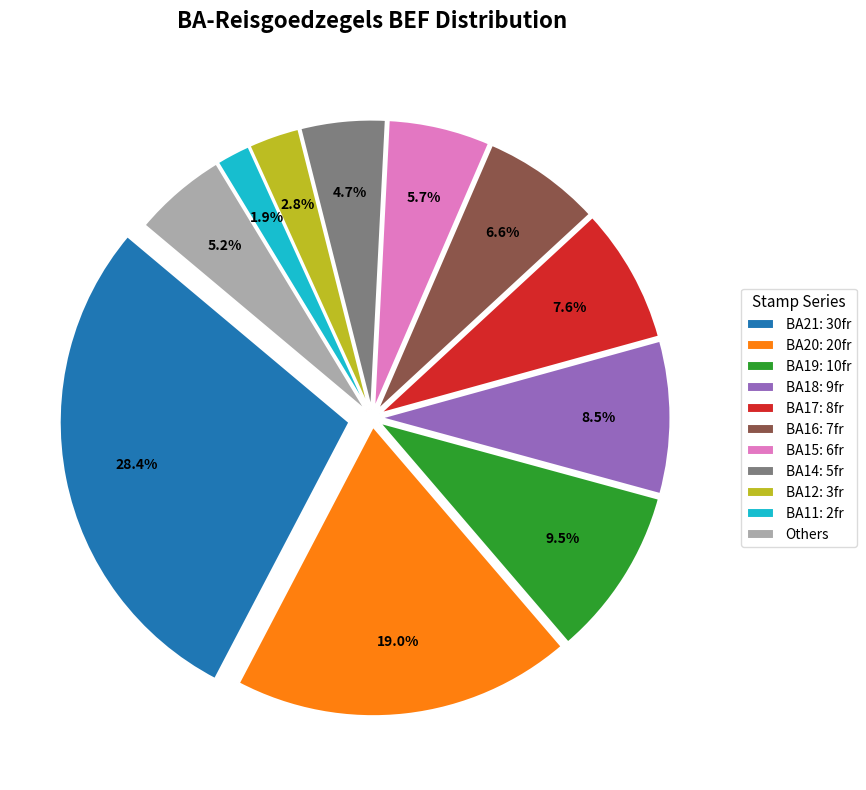

To the nearest percent, what portion does BA16: 7fr represent?

7%